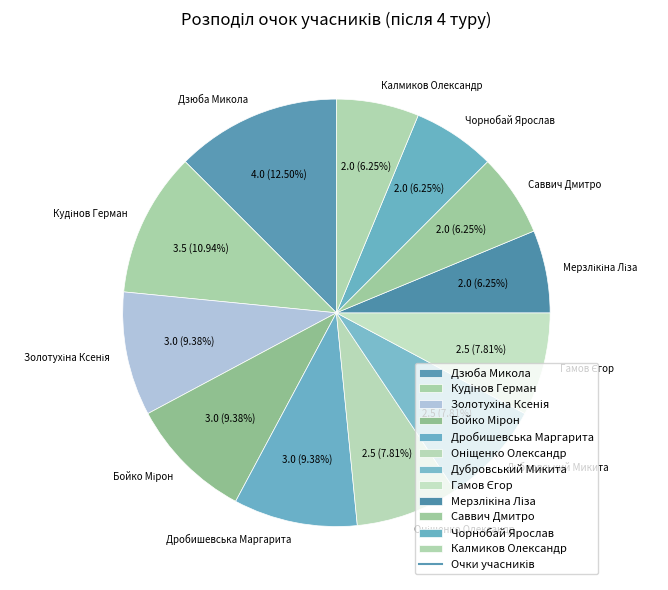

What is the largest slice in the pie chart?

Дзюба Микола